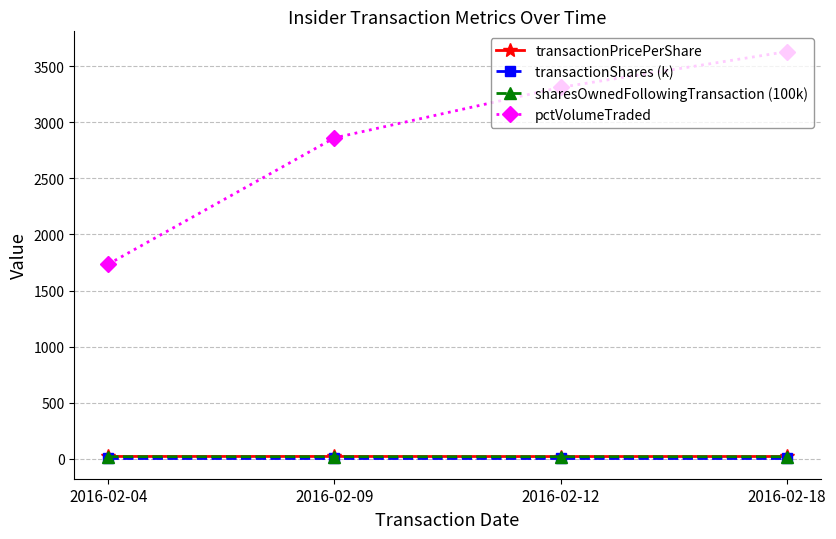

What is the minimum value shown in the chart?

3.0